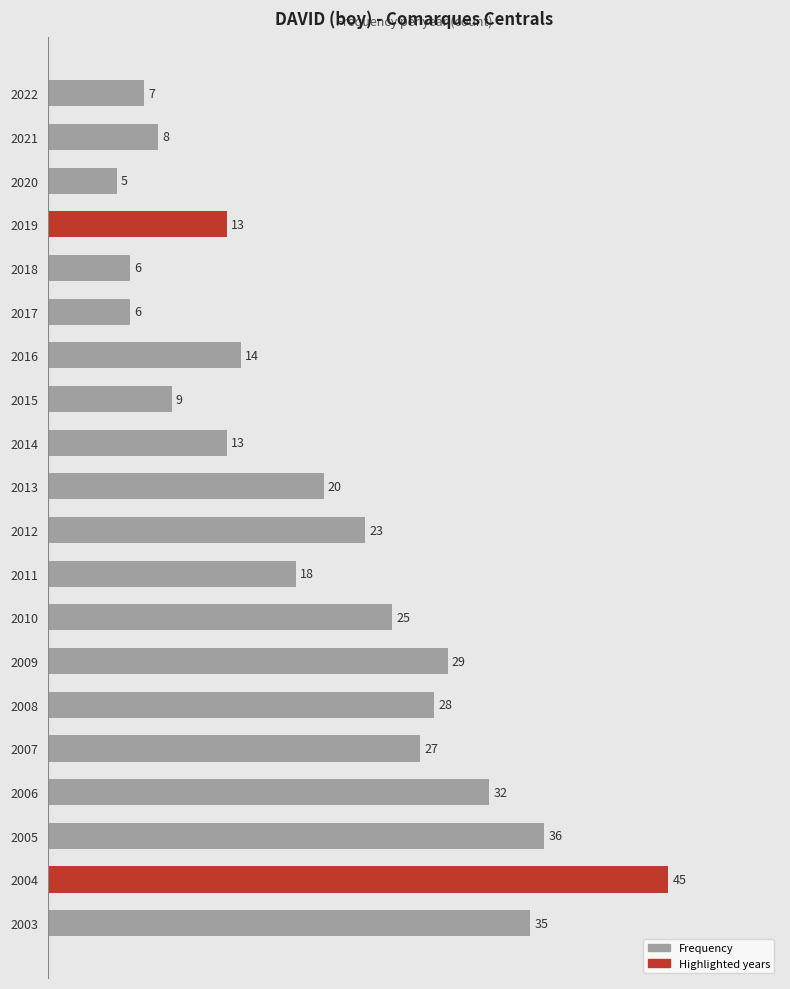

What is the sum of all values?

399